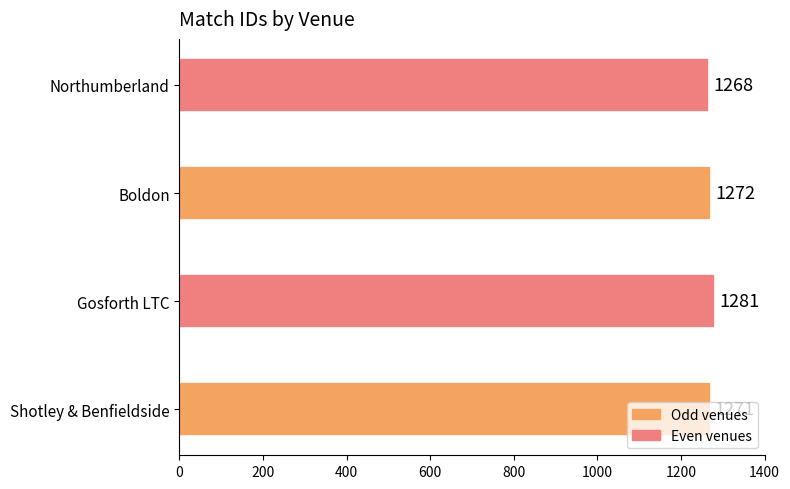

Read the value at Gosforth LTC.

1281